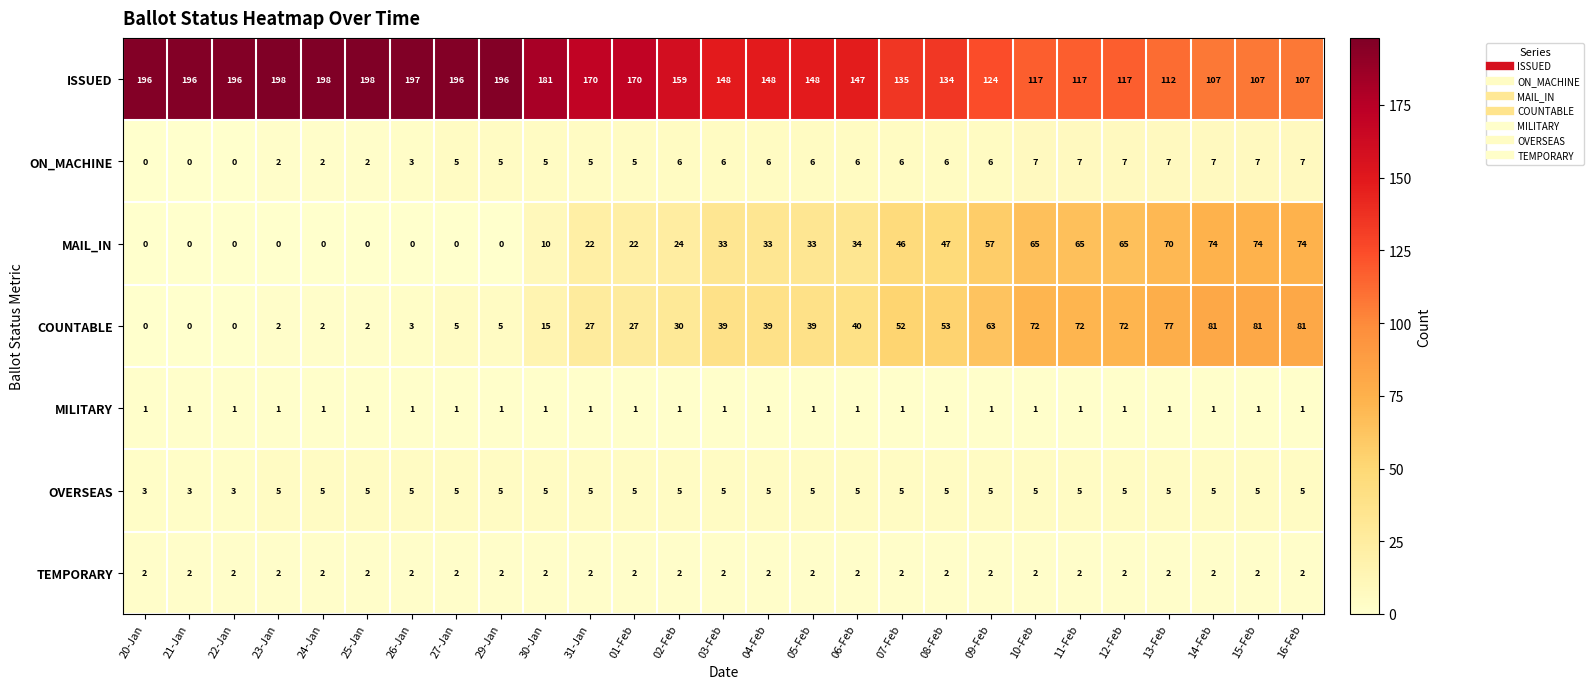

What is the difference between the second highest and minimum values in the ISSUED series?

91